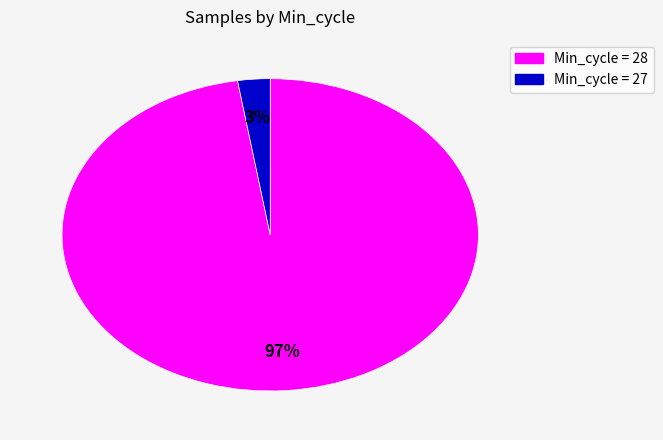

To the nearest percent, what is the average slice percentage?

50%